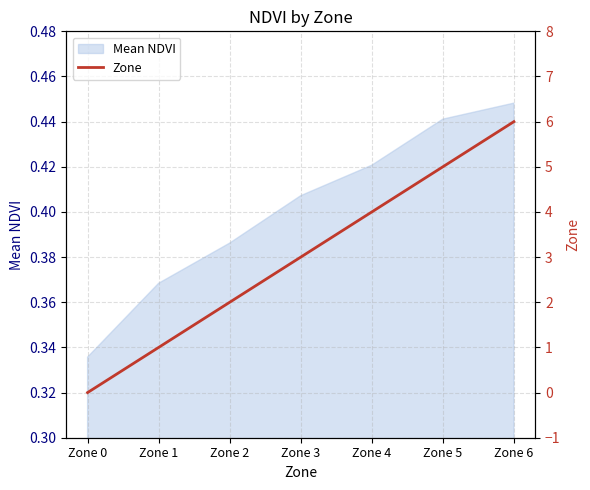

Count the values in the range 1 to 5.

5